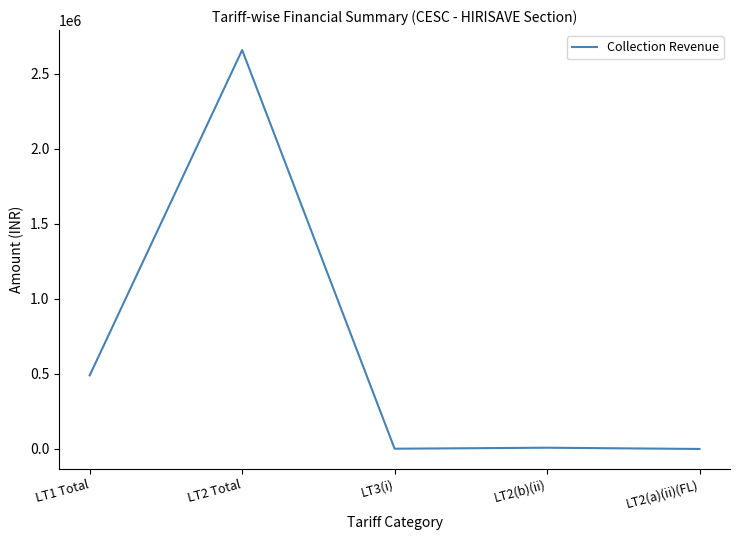

Is it true that the value at LT2 Total is 1845410.0?

False